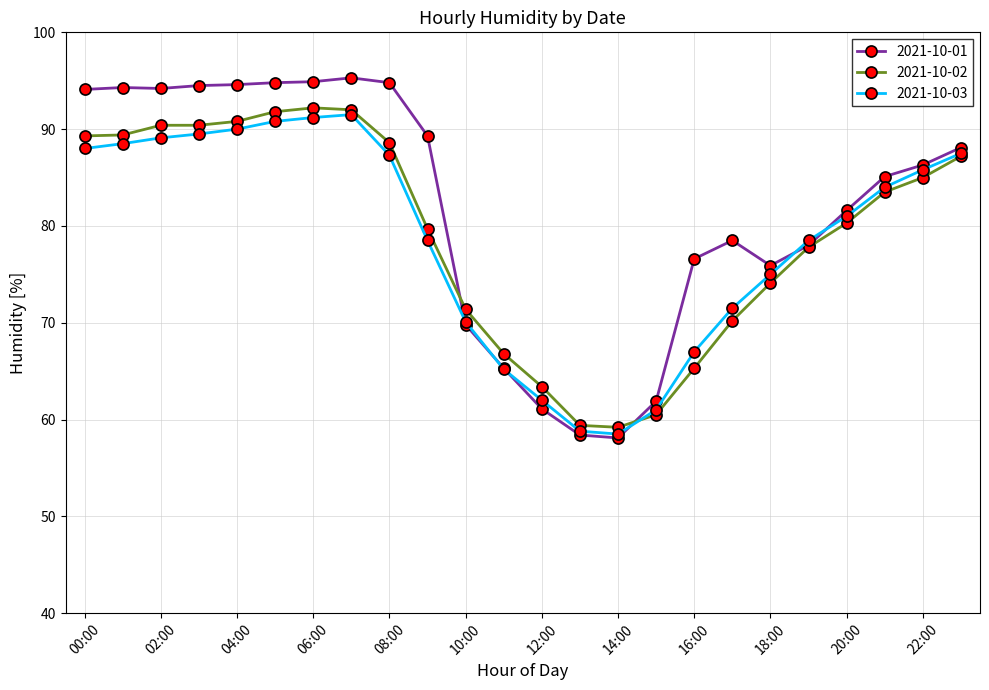

What is the minimum value shown in the chart?

58.1